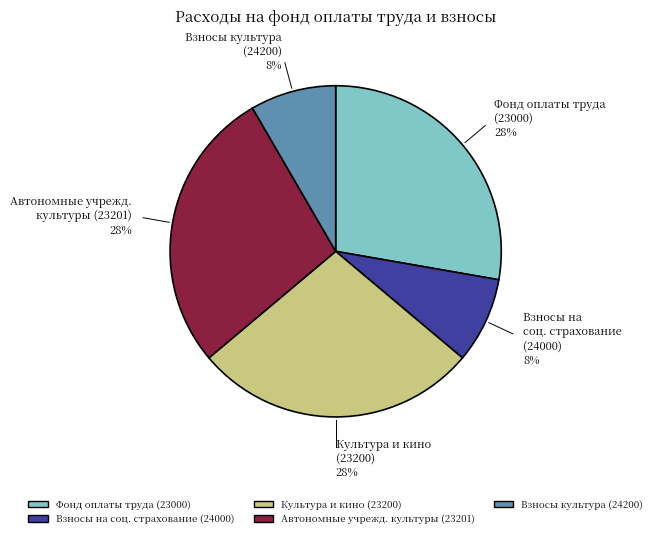

Count the number of slices in the pie.

5